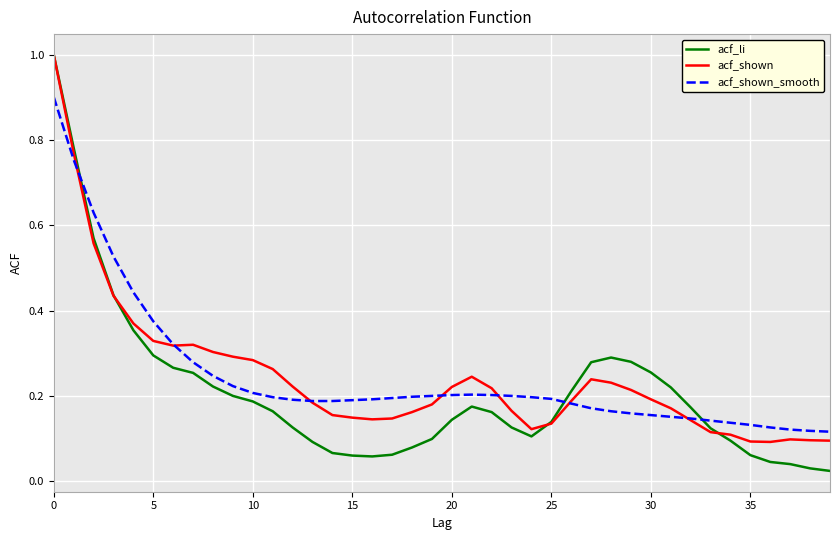

What is the difference between the maximum and second lowest values in the acf_li series?

1.0